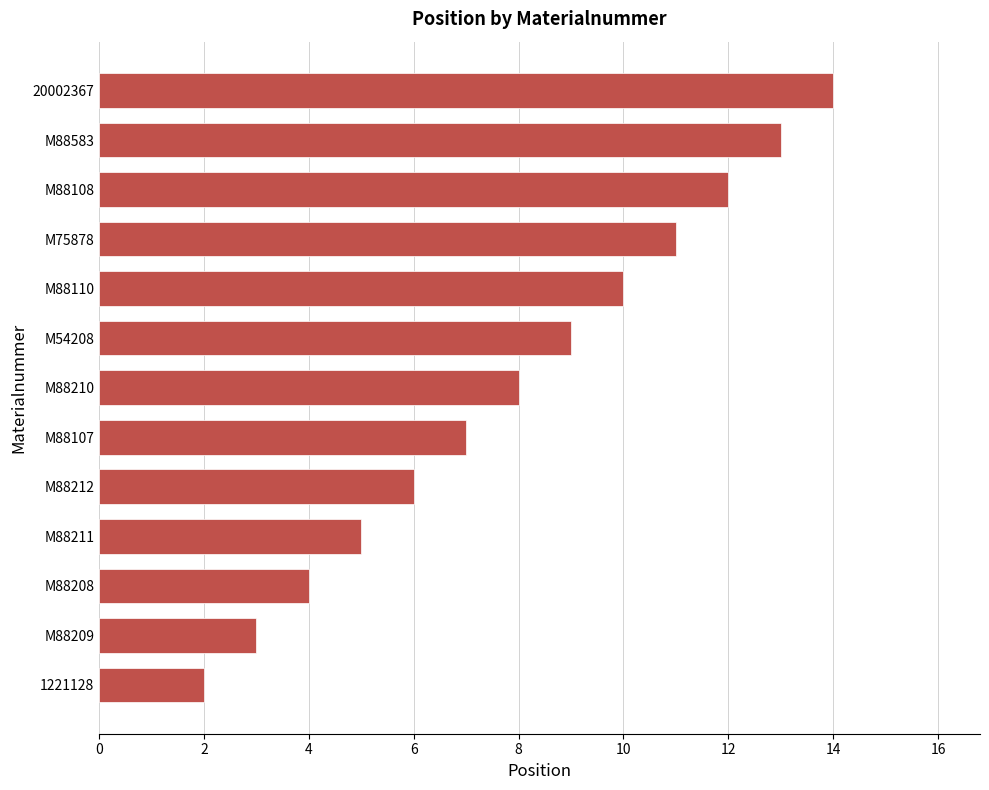

Which category has the highest value across all series?

20002367